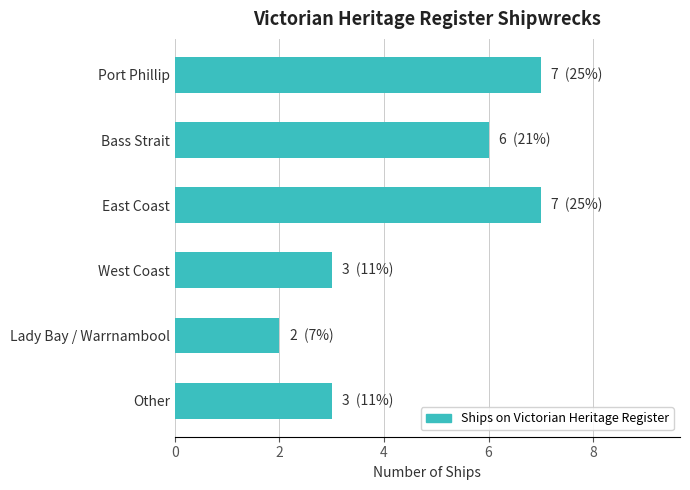

What is the maximum value shown in the chart?

7